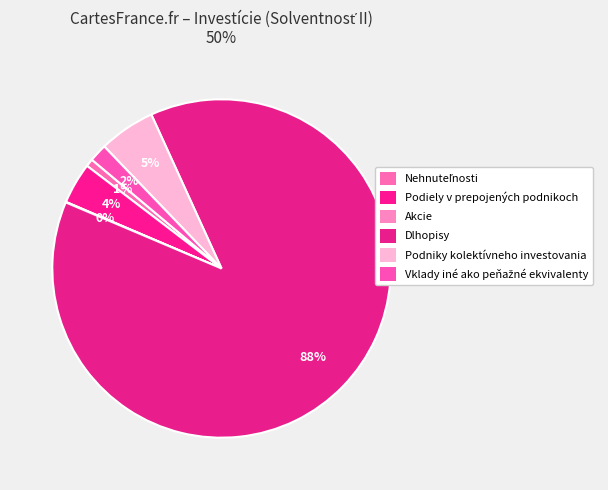

To the nearest percent, what is the difference between the largest and smallest slice percentages?

88%